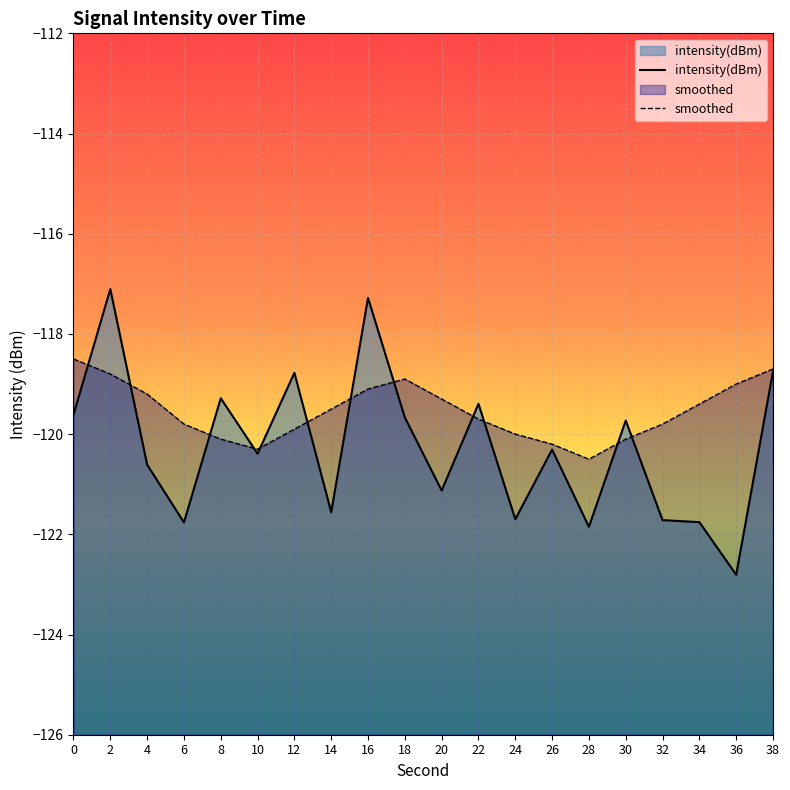

At which category is the sum across all series the highest?

2